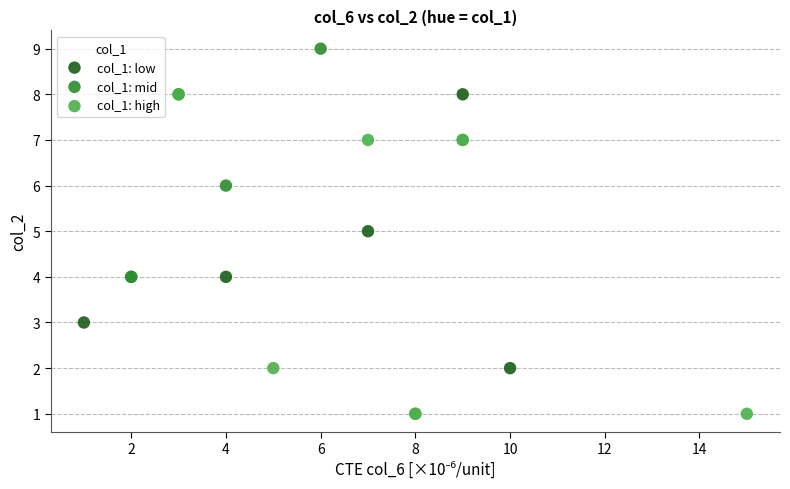

Which series reaches the maximum Y coordinate?

col_1: mid